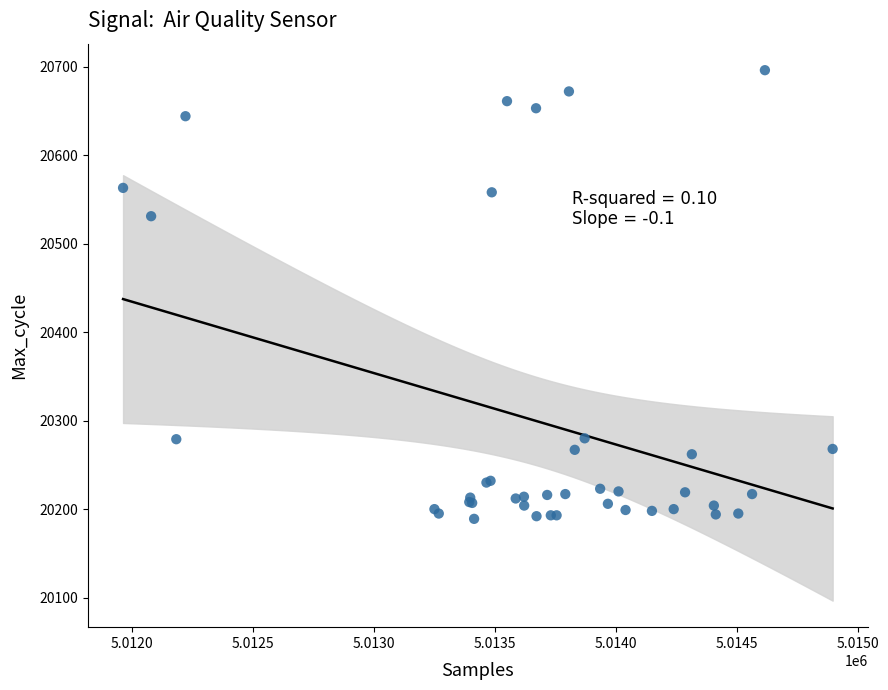

What Y value in the scatter plot is closest to 20442?

20531